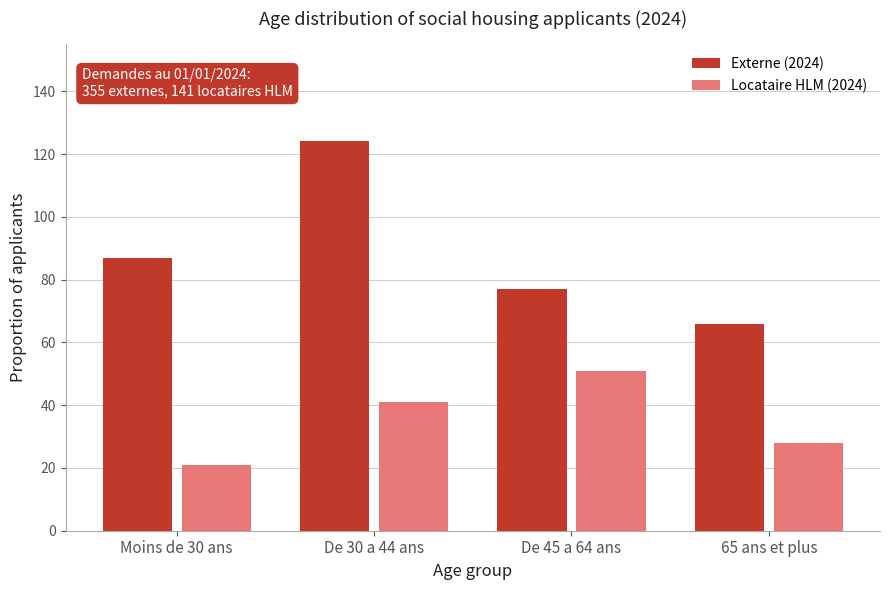

Reading left to right, list all the values displayed in this chart.

Externe (2024): Moins de 30 ans=87	De 30 a 44 ans=124	De 45 a 64 ans=77	65 ans et plus=66
Locataire HLM (2024): Moins de 30 ans=21	De 30 a 44 ans=41	De 45 a 64 ans=51	65 ans et plus=28